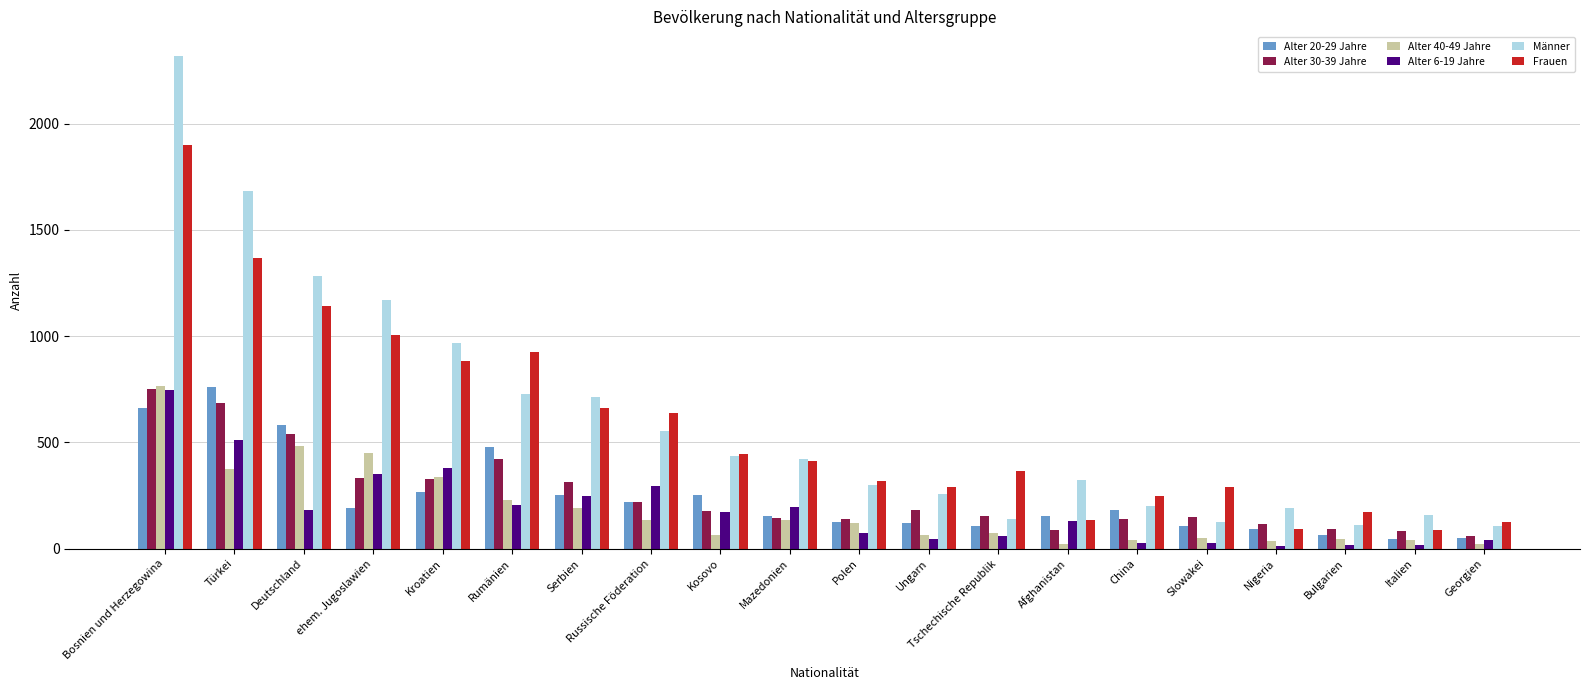

What is the spread (max minus min) of values at China?

224